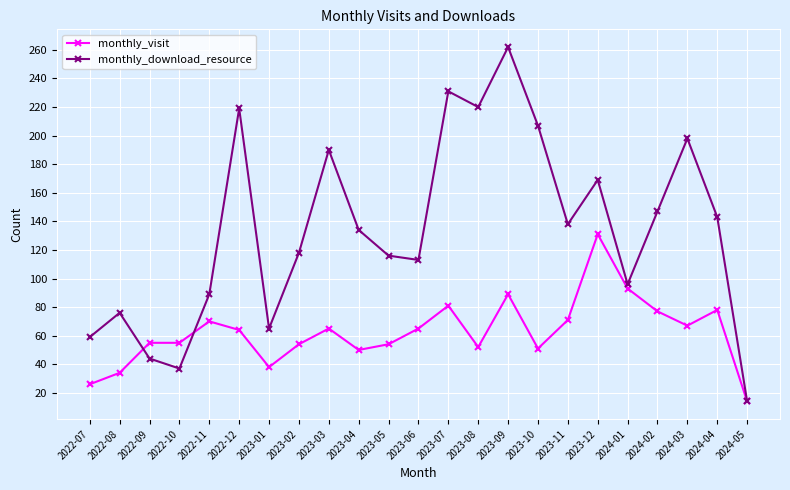

What is the label of the 4th point from the left?

2022-10